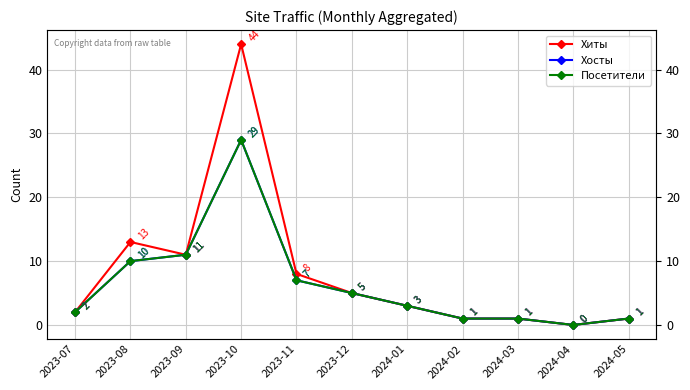

What is the total value across all series at 2023-07?

6